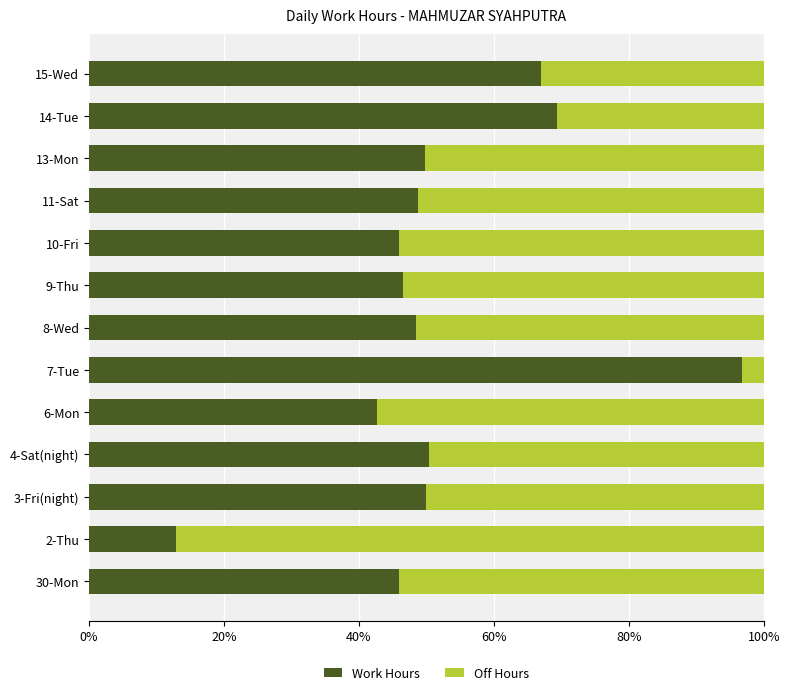

What is the sum of all Work Hours values?

674.5